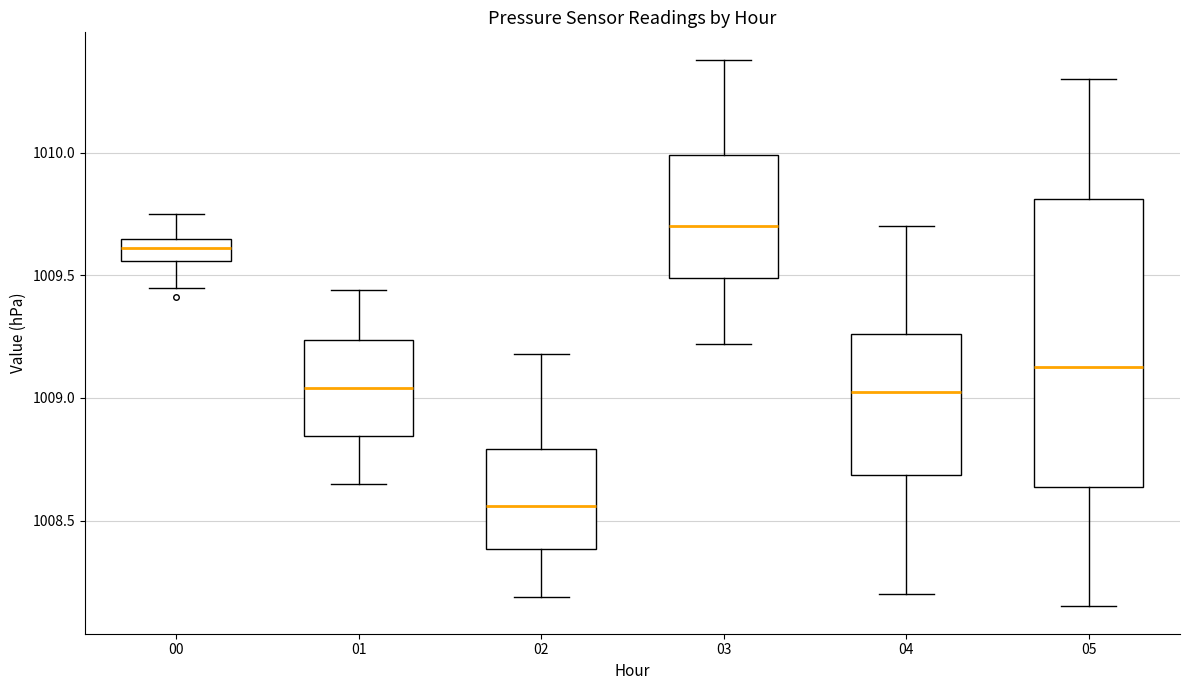

Reading left to right, transcribe this box plot: for each box, give where its median line is, the range the box spans, and where its two whiskers end, as read against the y-axis. The values are not printed on the chart, so give them approximately, as read against the axis.

00: median 1009.60, box 1009.55 to 1009.65, whiskers 1009.45 to 1009.75
01: median 1009.05, box 1008.85 to 1009.25, whiskers 1008.65 to 1009.45
02: median 1008.55, box 1008.40 to 1008.80, whiskers 1008.20 to 1009.20
03: median 1009.70, box 1009.50 to 1010.00, whiskers 1009.20 to 1010.40
04: median 1009.05, box 1008.70 to 1009.25, whiskers 1008.20 to 1009.70
05: median 1009.15, box 1008.65 to 1009.80, whiskers 1008.15 to 1010.30